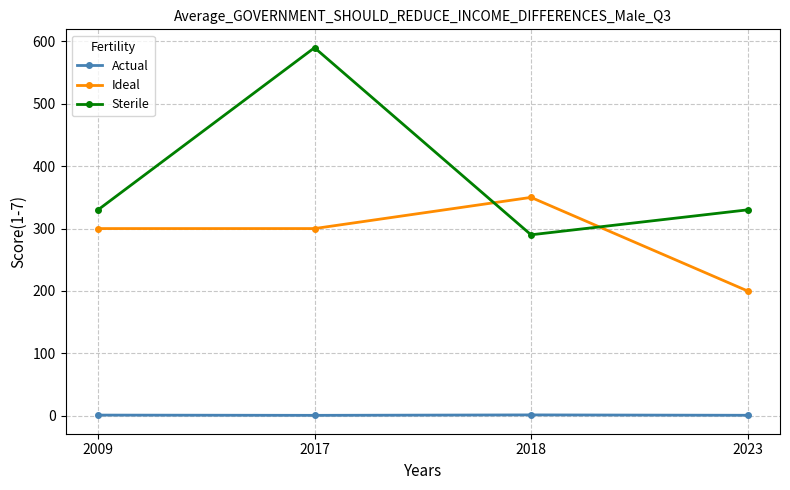

Count the number of categories in the chart.

4